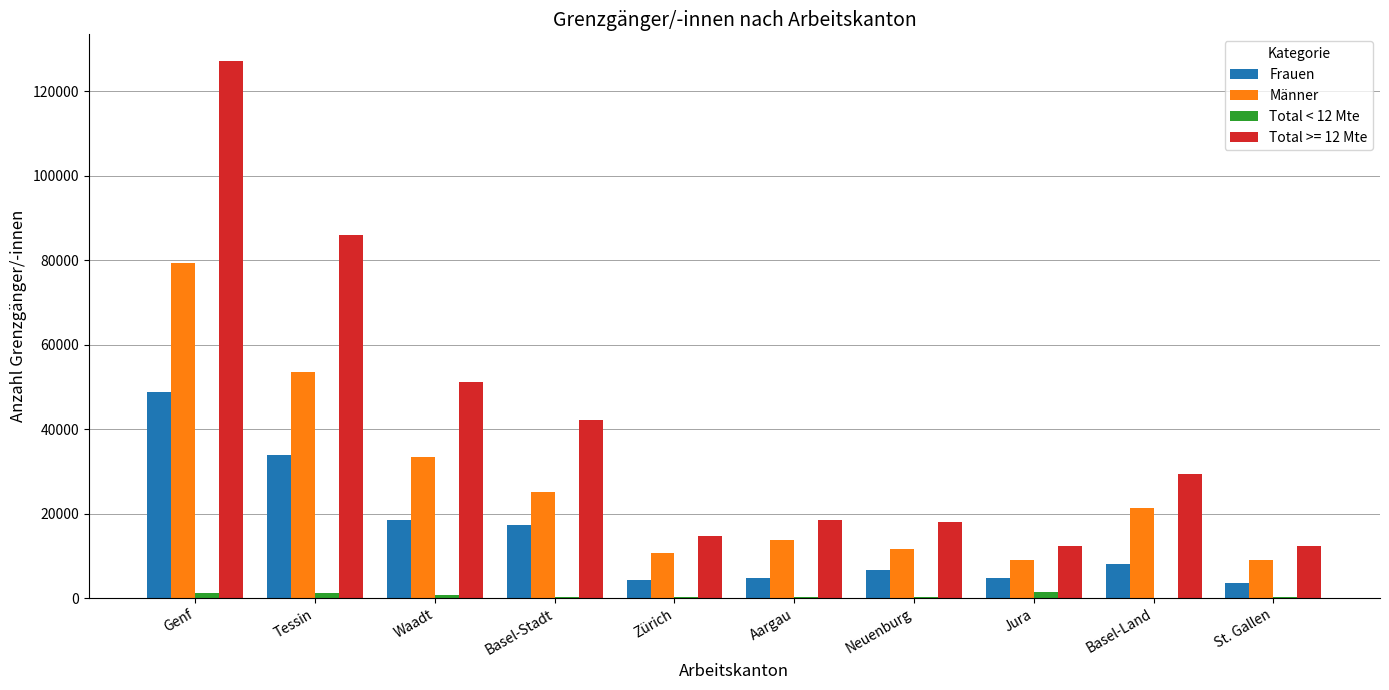

What are all the series names shown in the legend?

Frauen, Männer, Total < 12 Mte, Total >= 12 Mte